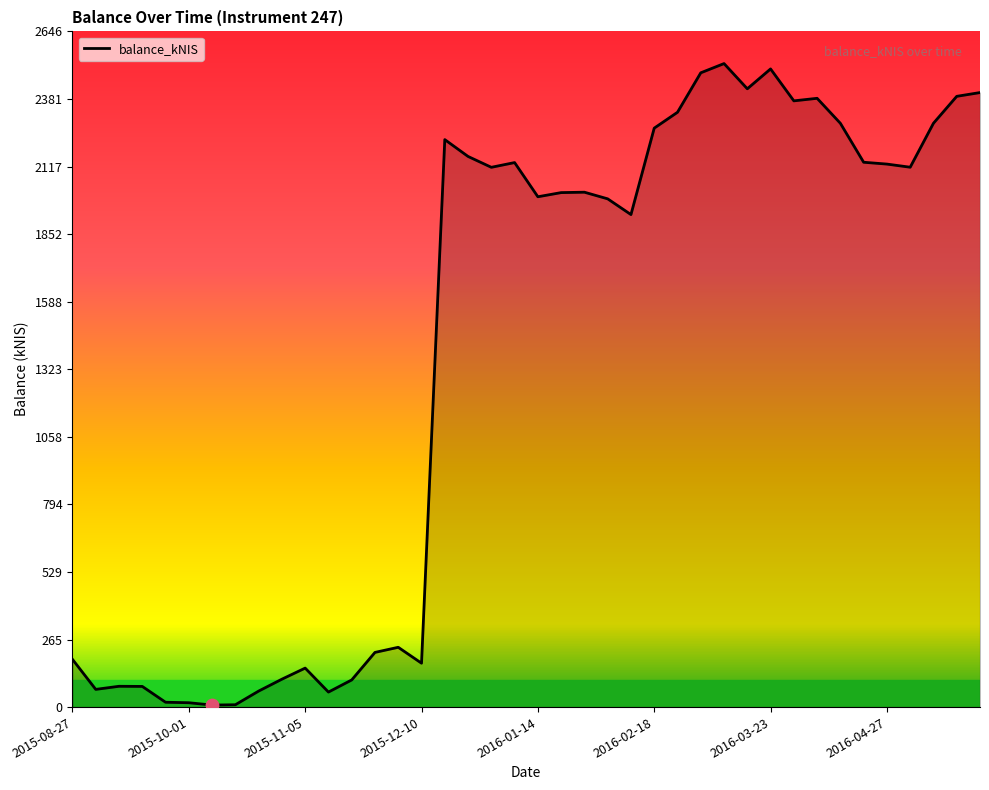

What is the difference between the maximum and minimum values?

2512.0